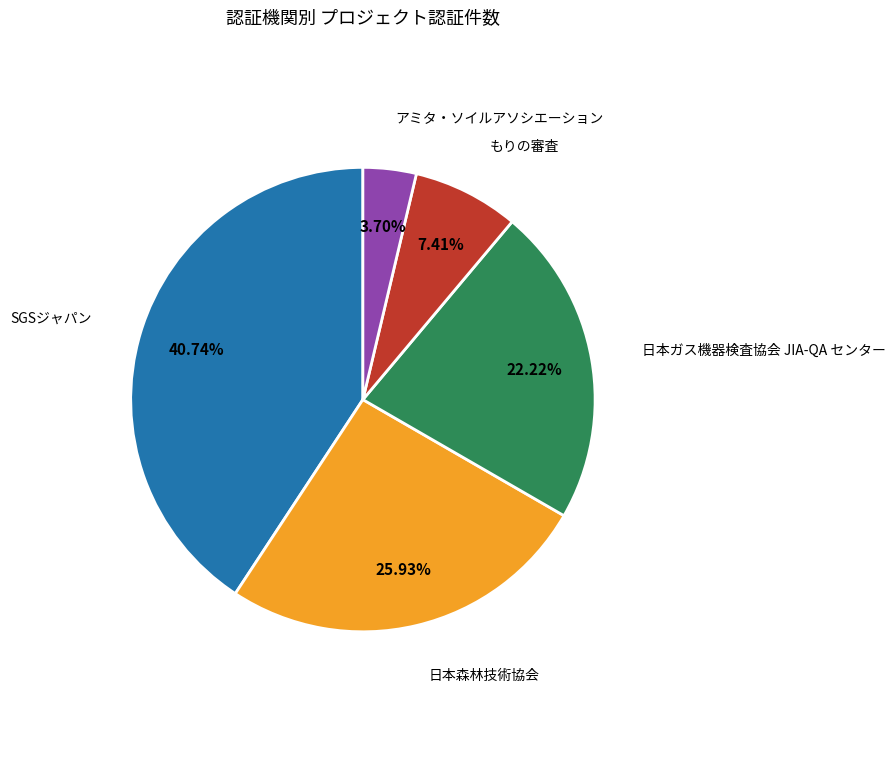

Does any single category account for the majority?

No